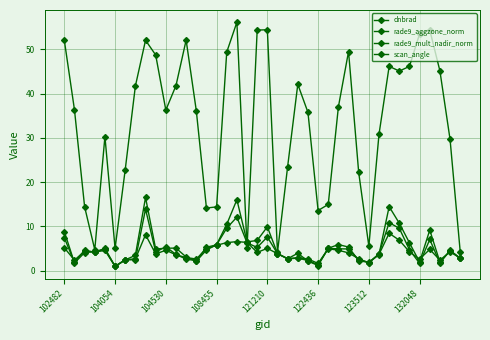

What is the maximum value for rade9_aggzone_norm?

8.5